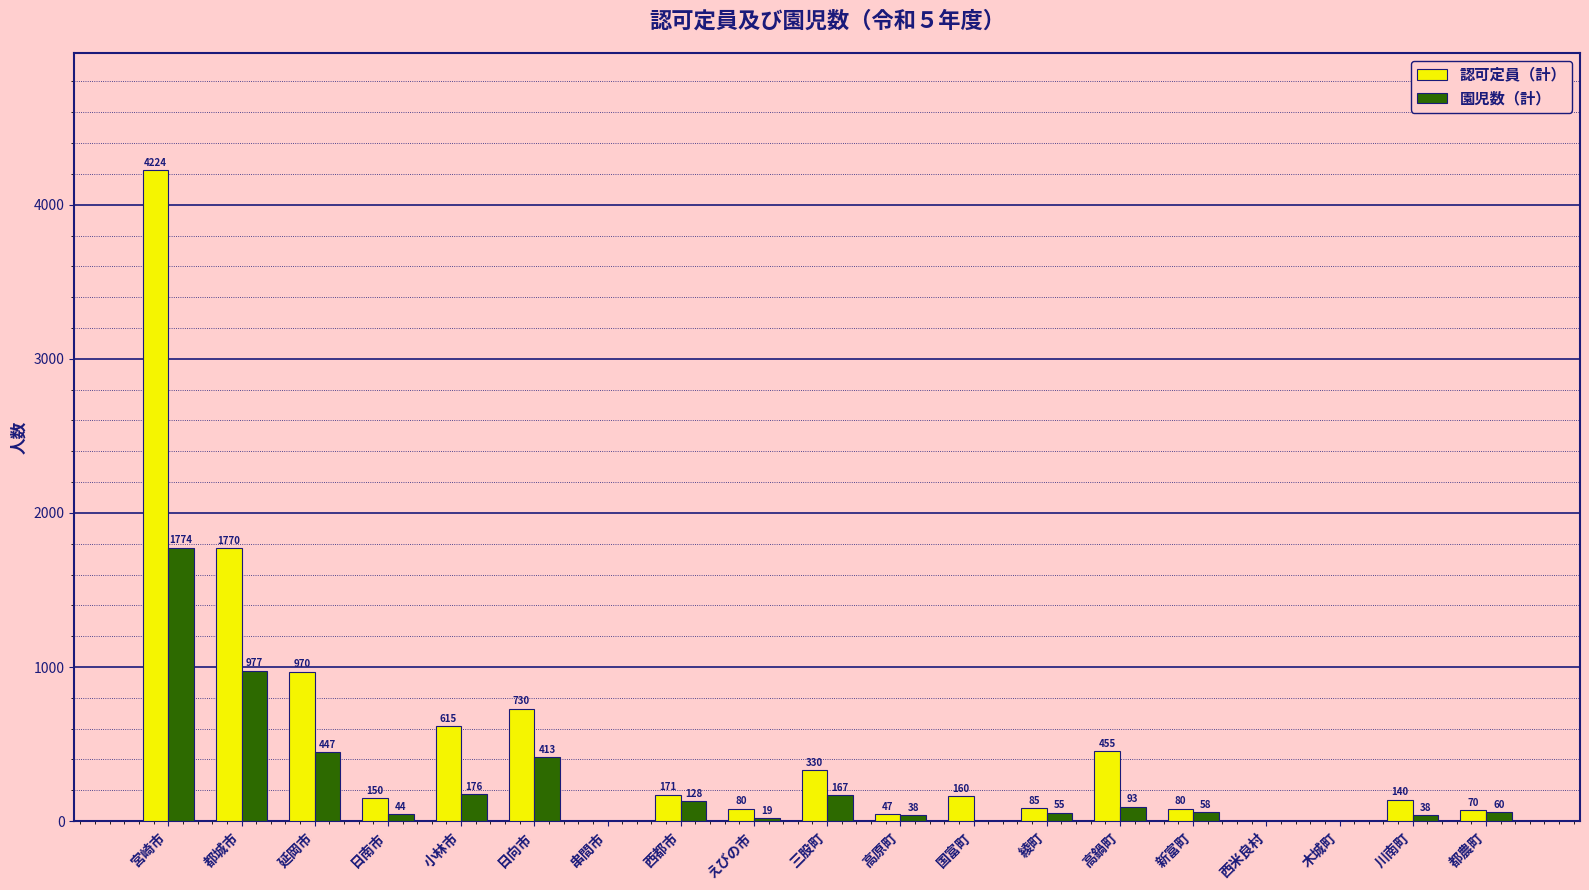

What is the maximum value for 園児数（計）?

1774